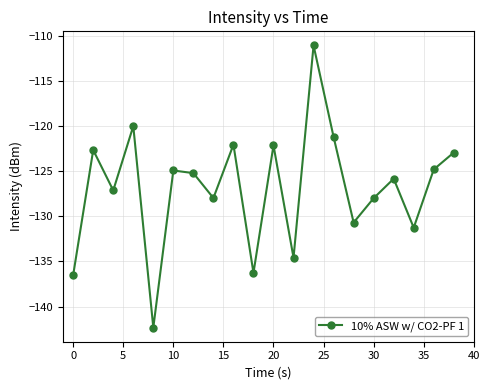

What is the greatest value displayed?

-111.0